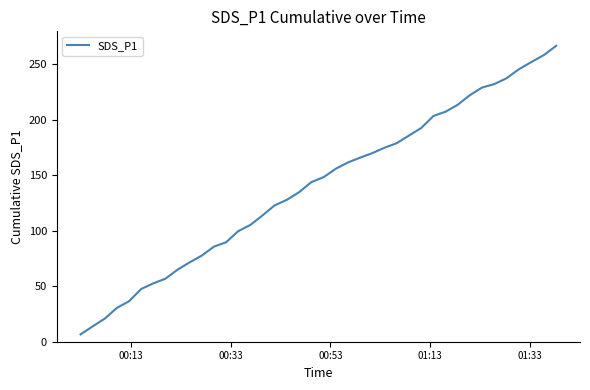

What is the maximum value shown in the chart?

266.6